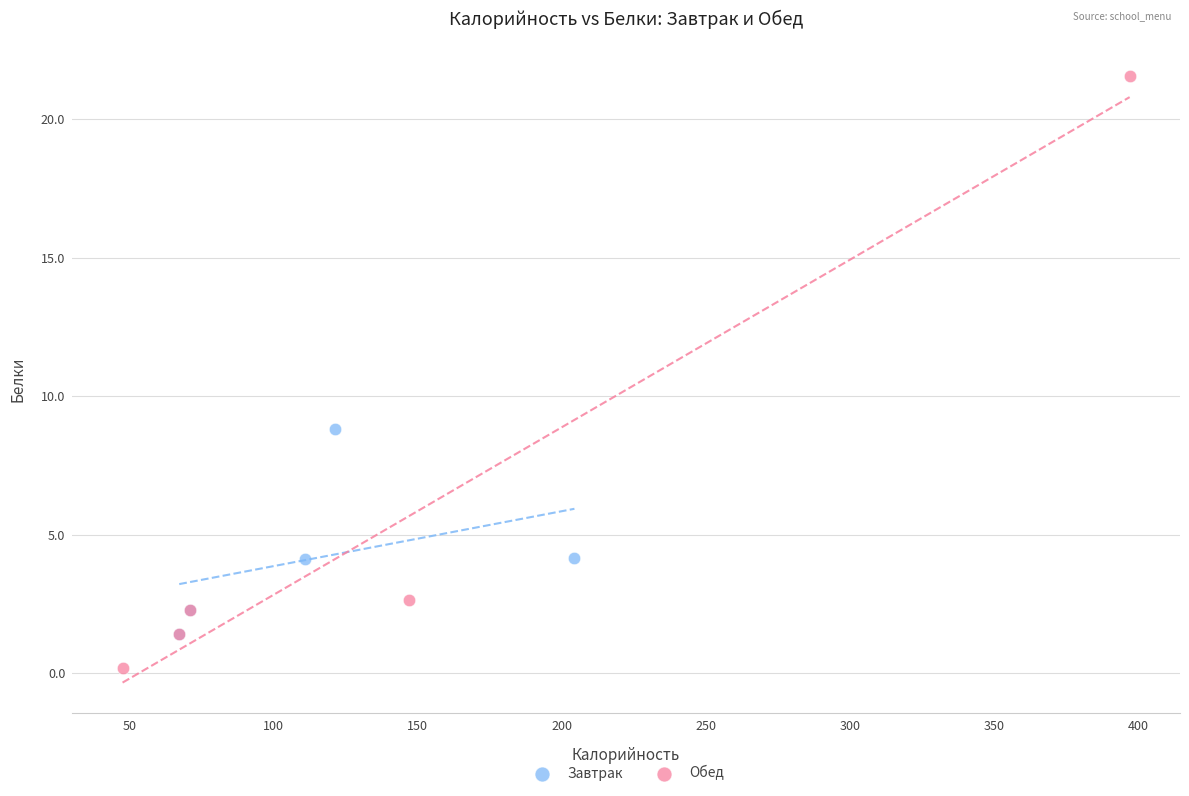

Which series has the widest spread of Y values?

Обед